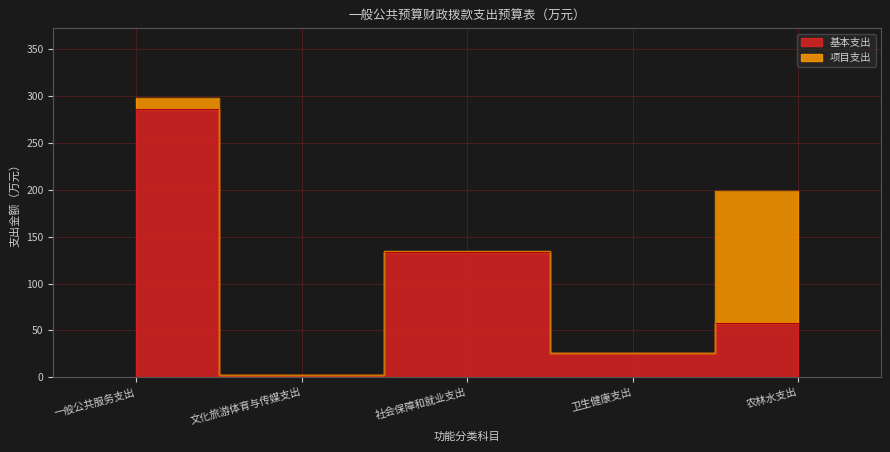

What is the value of the 3rd point from the left?

133.4